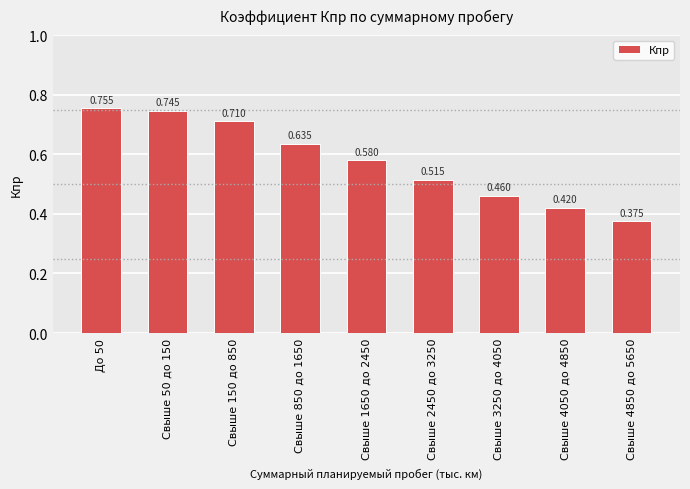

What is the difference between the maximum and minimum values?

0.4